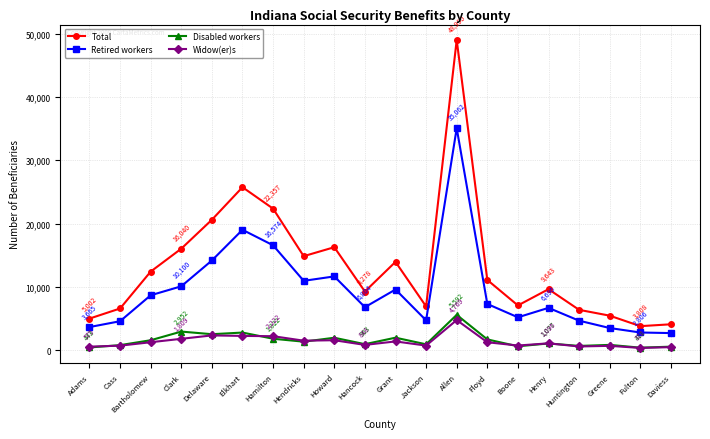

What is the maximum value for Retired workers?

35062